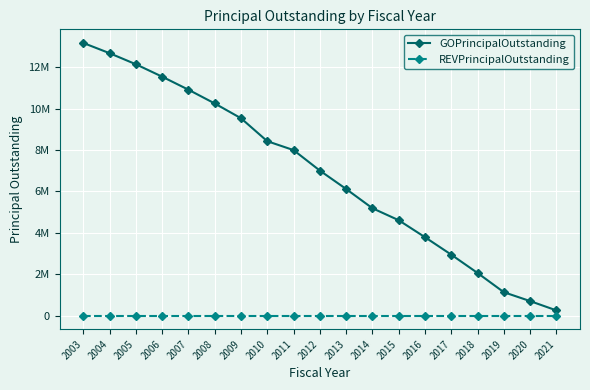

What are all the series names shown in the legend?

GOPrincipalOutstanding, REVPrincipalOutstanding